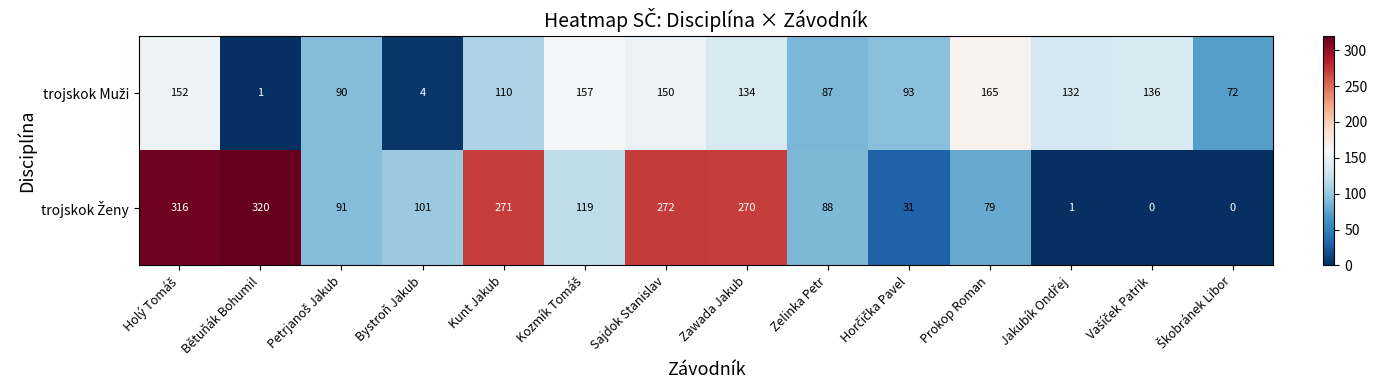

What is the spread (max minus min) of values at Sajdok Stanislav?

122